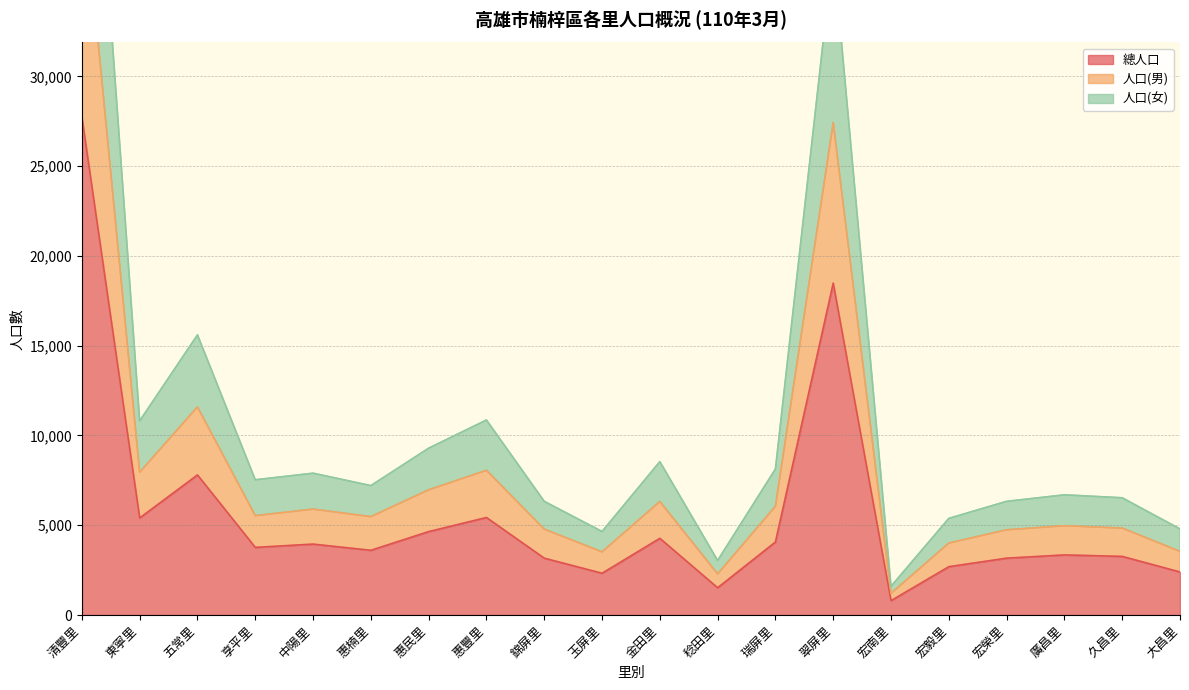

True or false: 人口(女) and 人口(男) cross at least once.

False